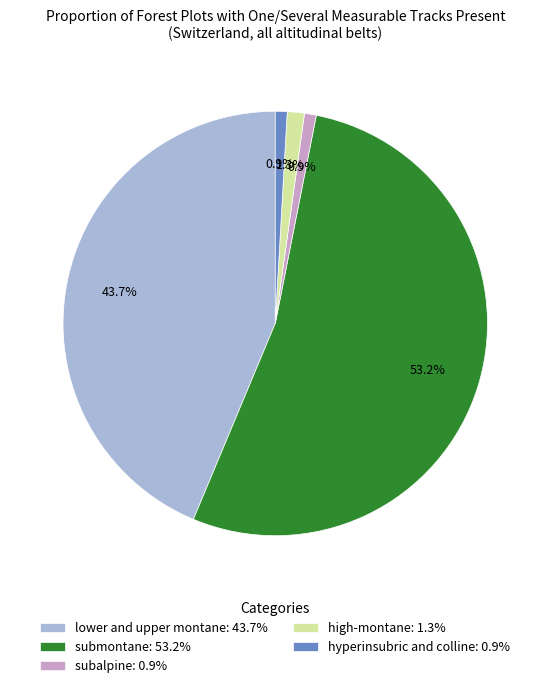

What portion of the pie excludes lower and upper montane?

56.3%